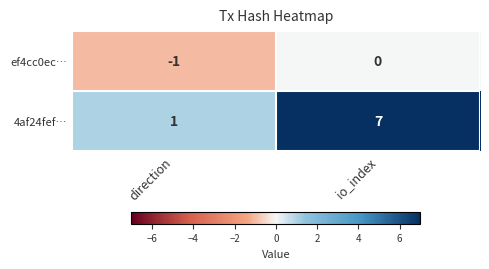

What is the difference between the 4af24fef… values at direction and io_index?

6